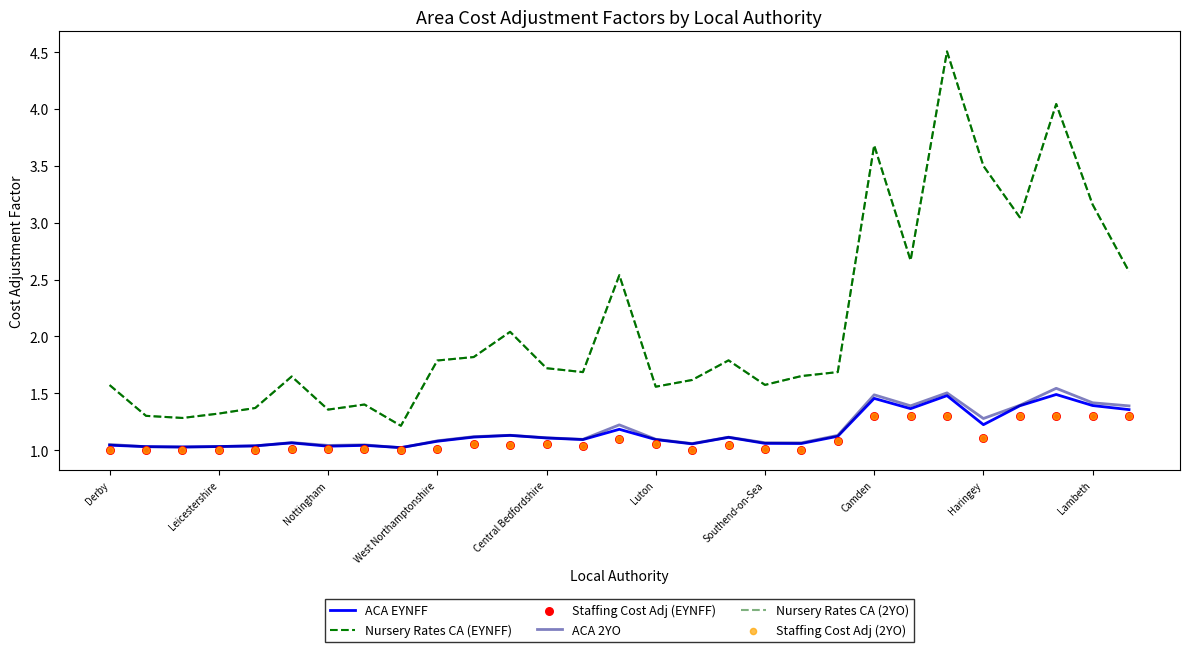

Which series reaches the minimum Y coordinate?

Staffing Cost Adj (EYNFF)